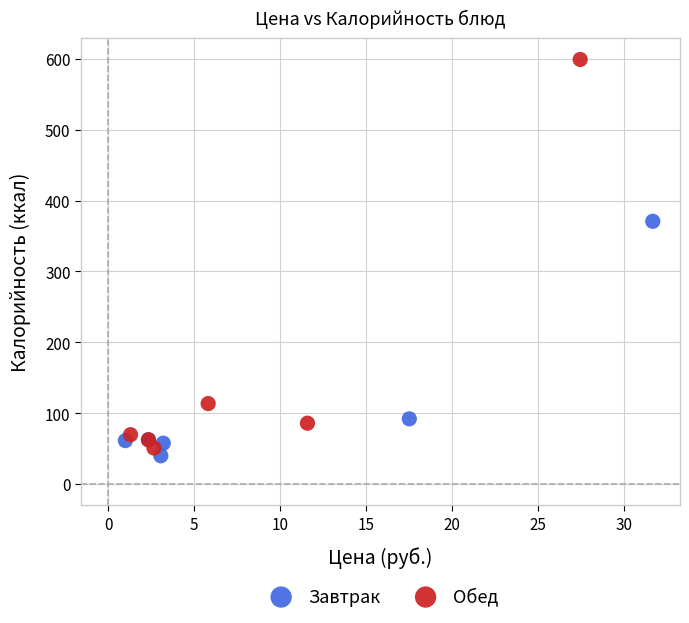

Which series contains the lowest Y value?

Завтрак